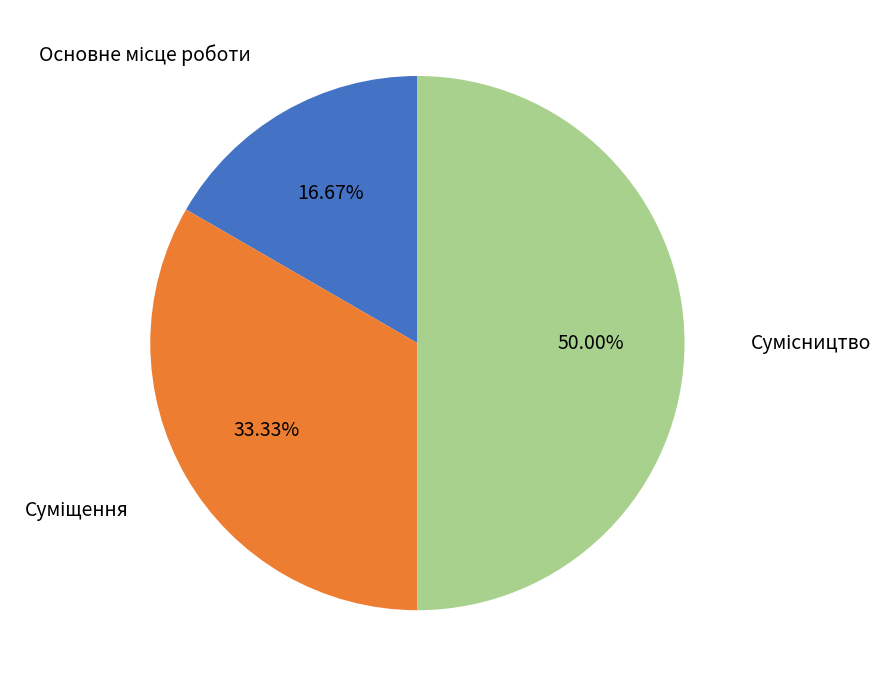

Is there a majority slice in this chart?

No